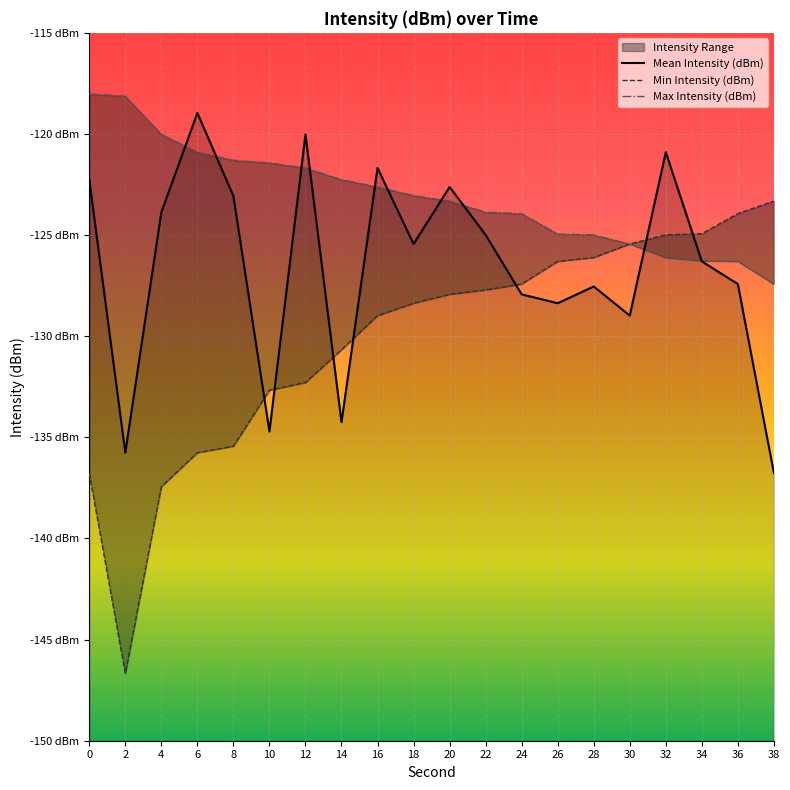

The value of Mean Intensity (dBm) at 14 is -190.8. True or false?

False